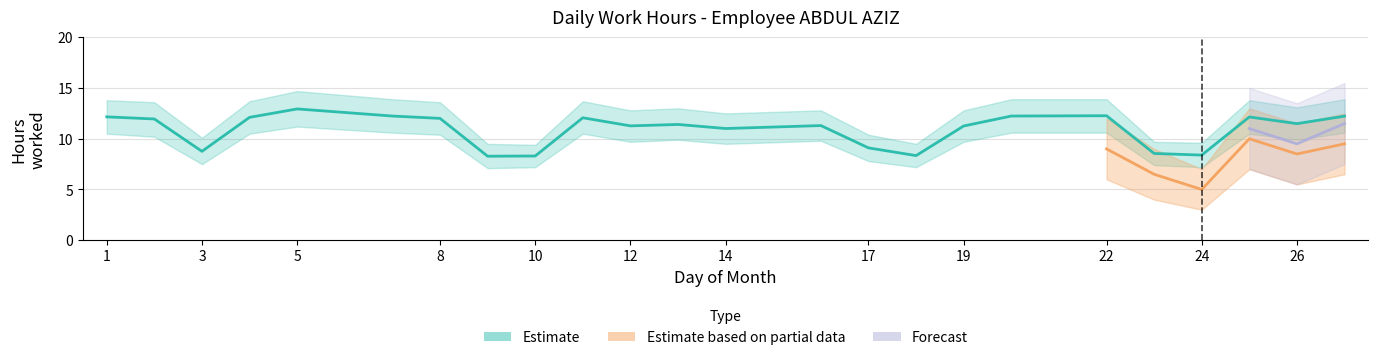

Between 11 and 7, which is larger?

7